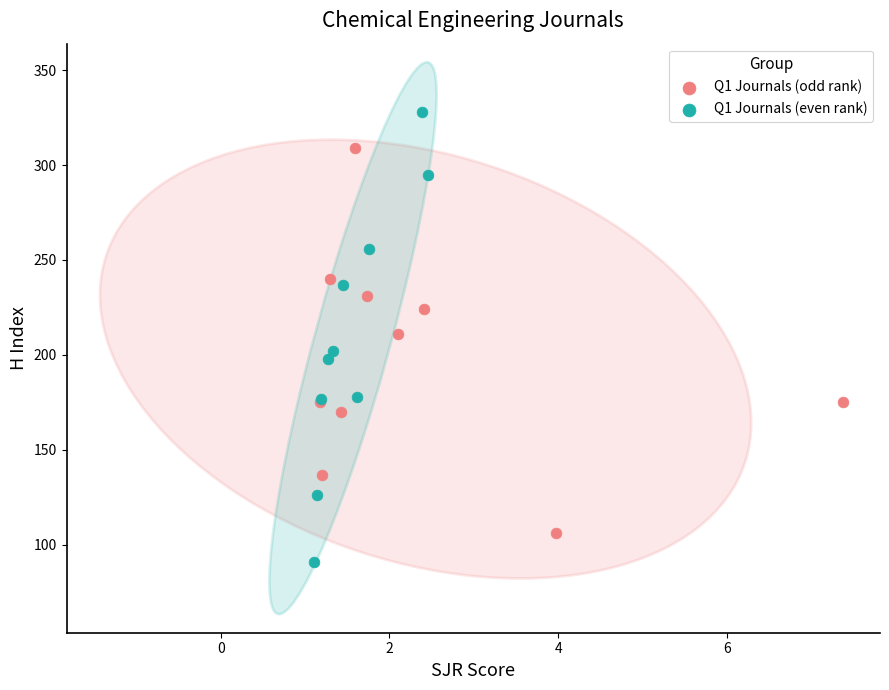

Which series has the widest spread of Y values?

Q1 Journals (even rank)